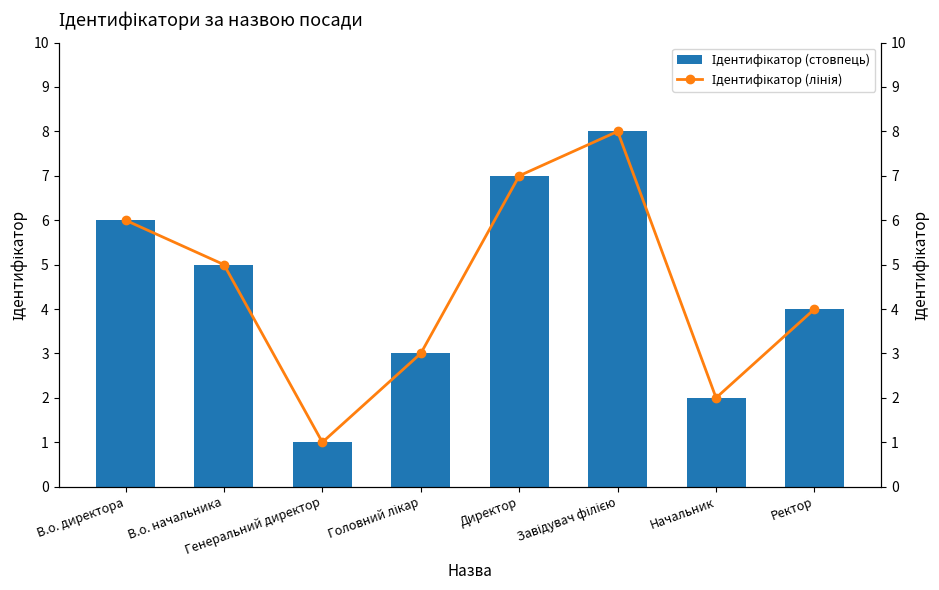

What is the minimum value shown in the chart?

1